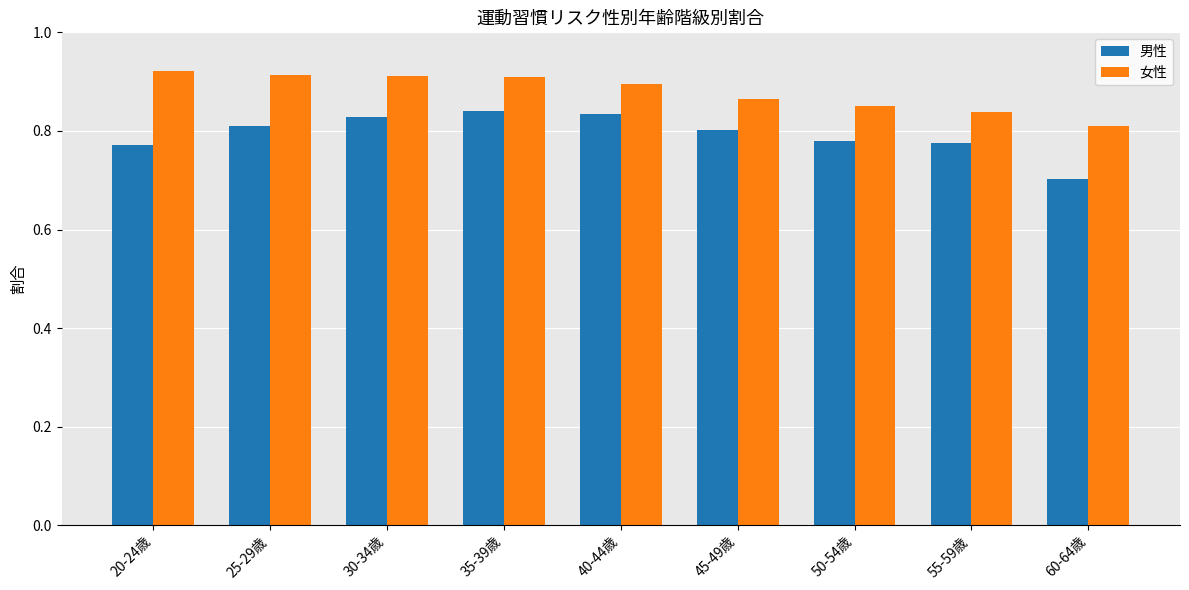

Rank the series by their average value, from highest to lowest.

女性, 男性